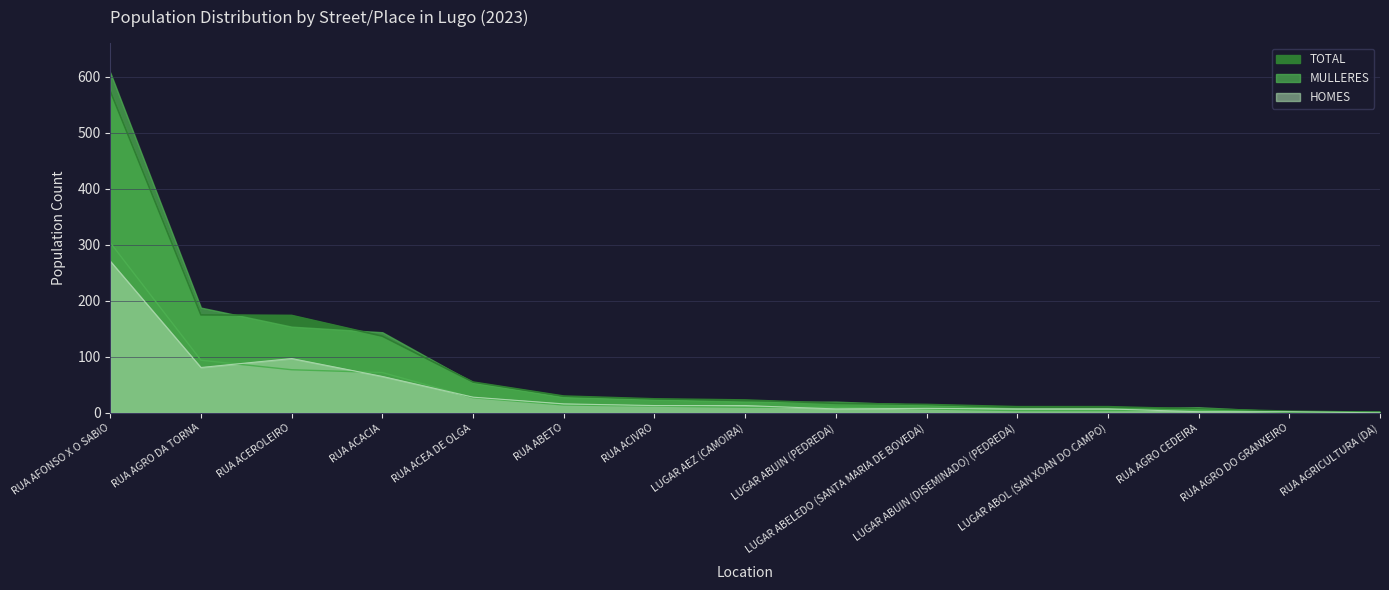

What value does the HOMES series have at RUA ABETO, to the nearest 10?

20